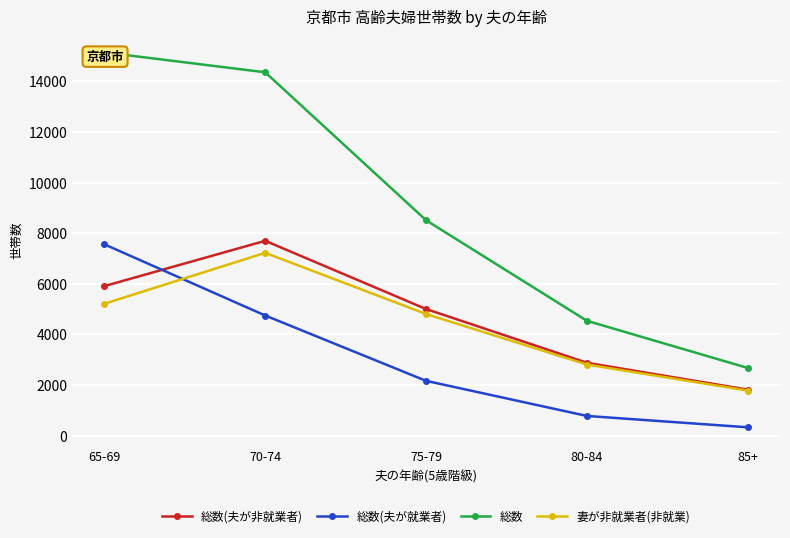

What is the value of the 総数(夫が非就業者) point at the 5th from the left?

1816